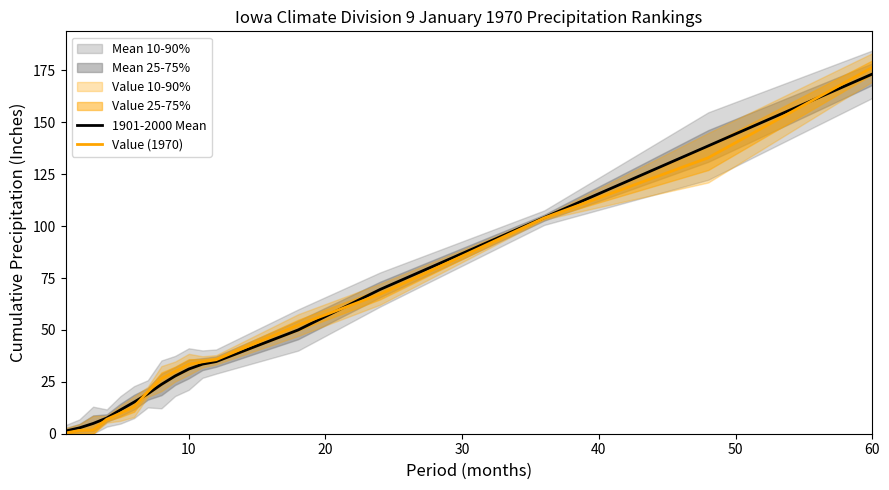

How many intersections are there between 1901-2000 Mean and Value (1970)?

3